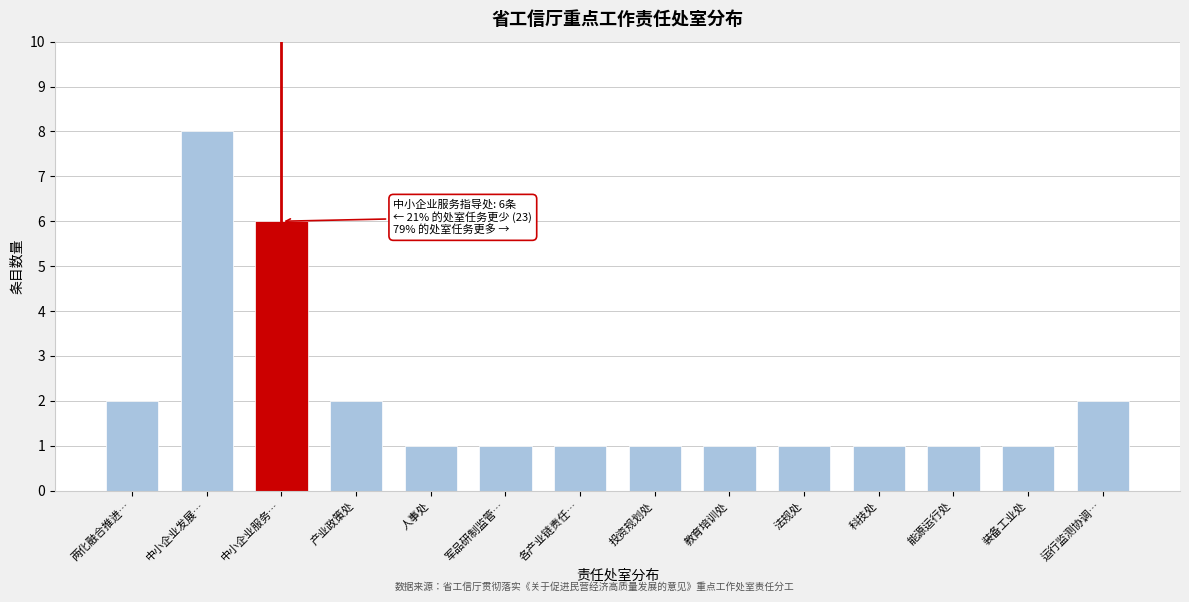

Reading left to right, transcribe all the data shown in this chart.

两化融合推进…=2	中小企业发展…=8	中小企业服务…=6	产业政策处=2	人事处=1	军品研制监管…=1	各产业链责任…=1	投资规划处=1	教育培训处=1	法规处=1	科技处=1	能源运行处=1	装备工业处=1	运行监测协调…=2